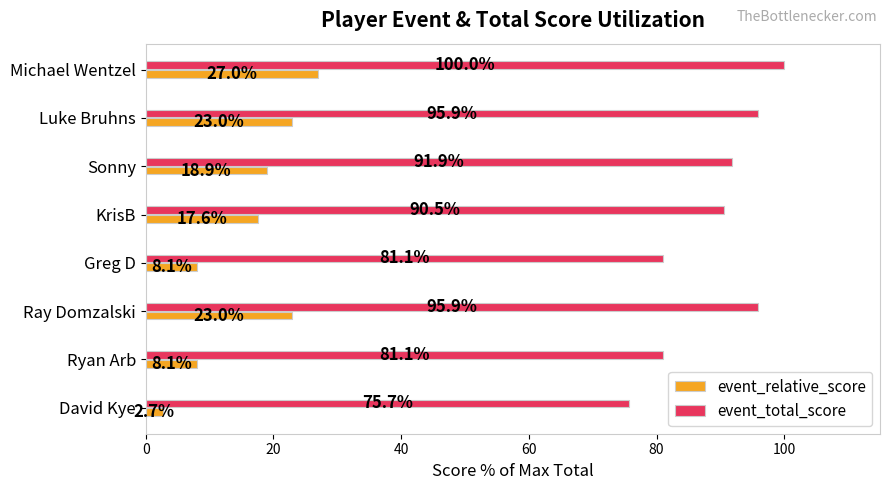

Rank the series by their maximum value, from highest to lowest.

event_total_score, event_relative_score